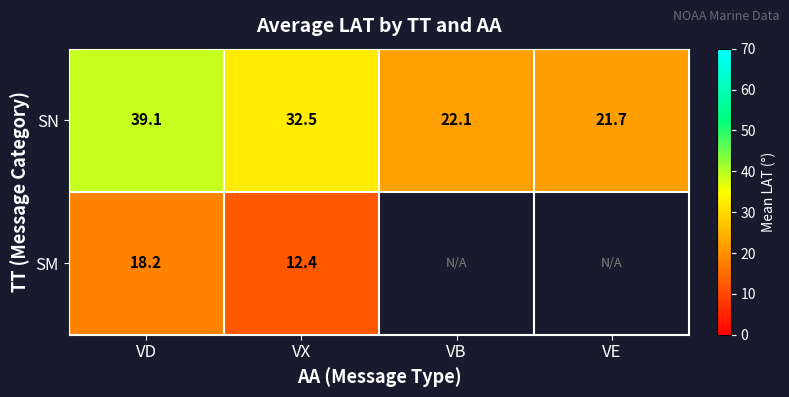

At which label does SN reach its minimum?

VE